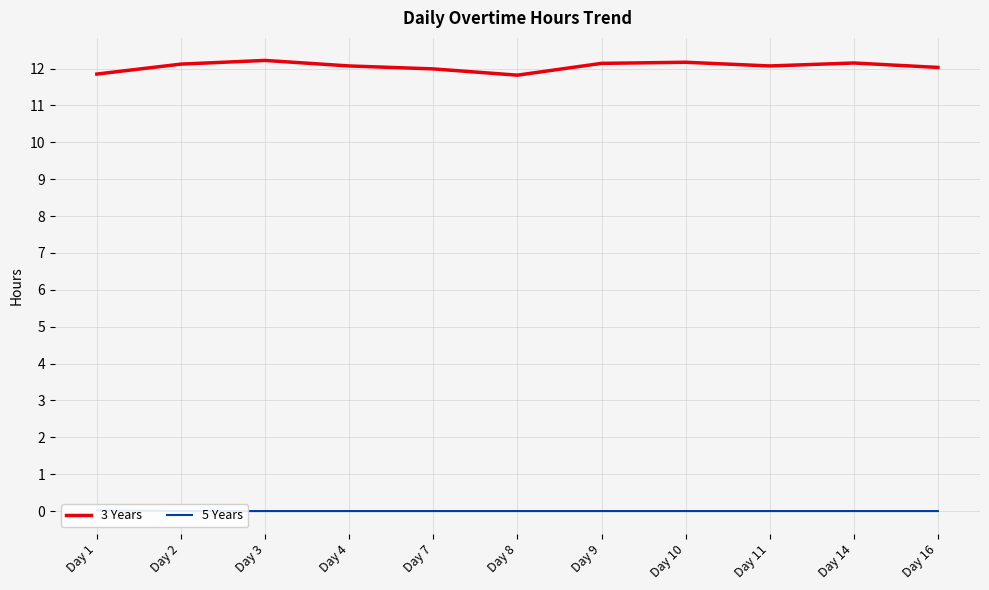

Count the 5 Years values in the range 0 to 1.

11